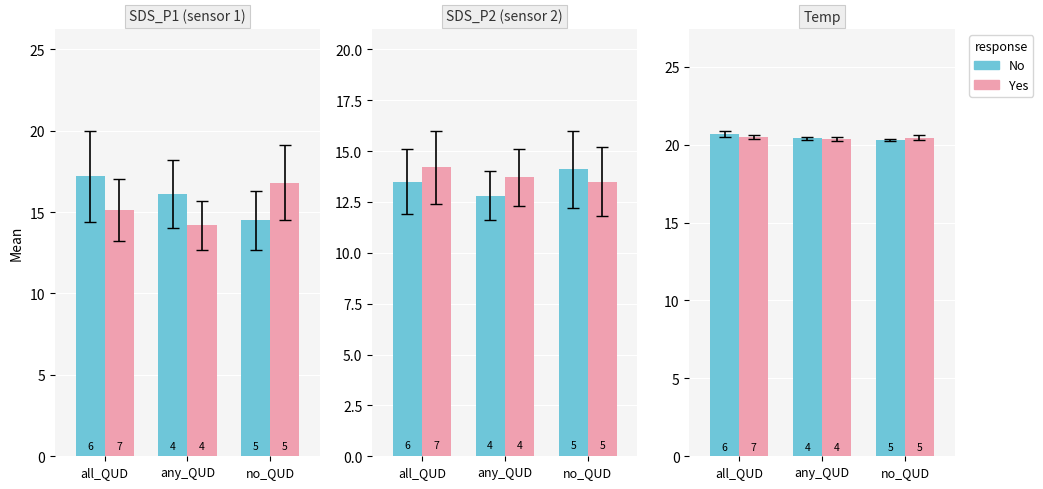

List the labels in order of No value, smallest first.

no_QUD, any_QUD, all_QUD